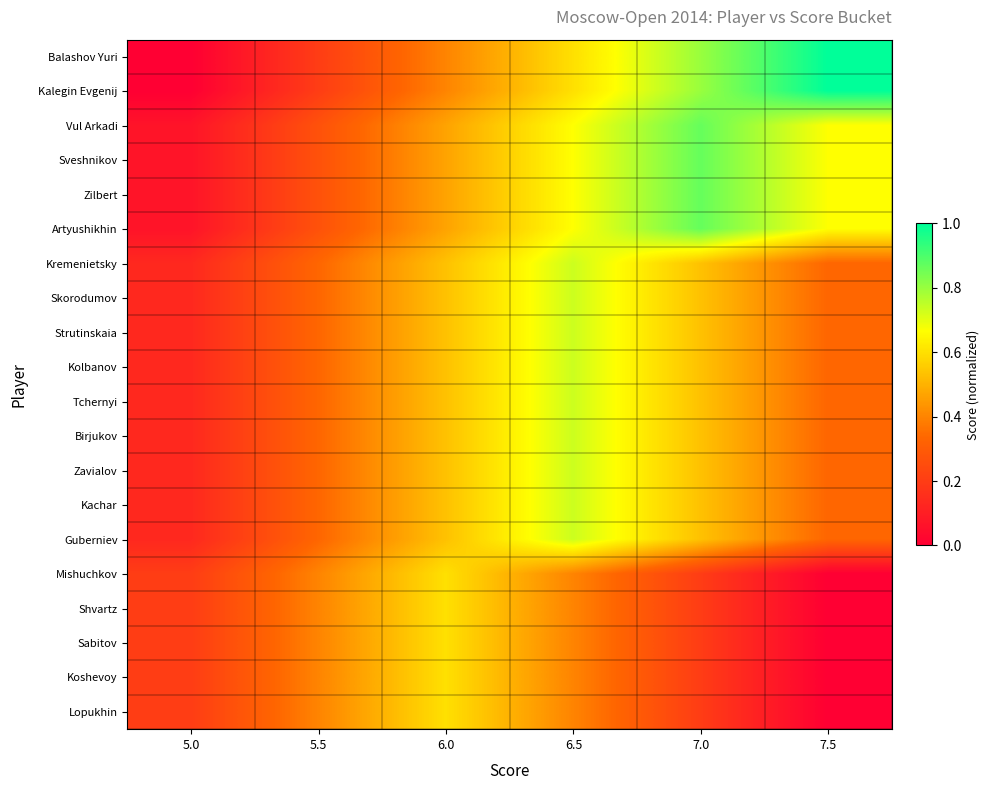

Which series has the widest spread of values?

Balashov Yuri